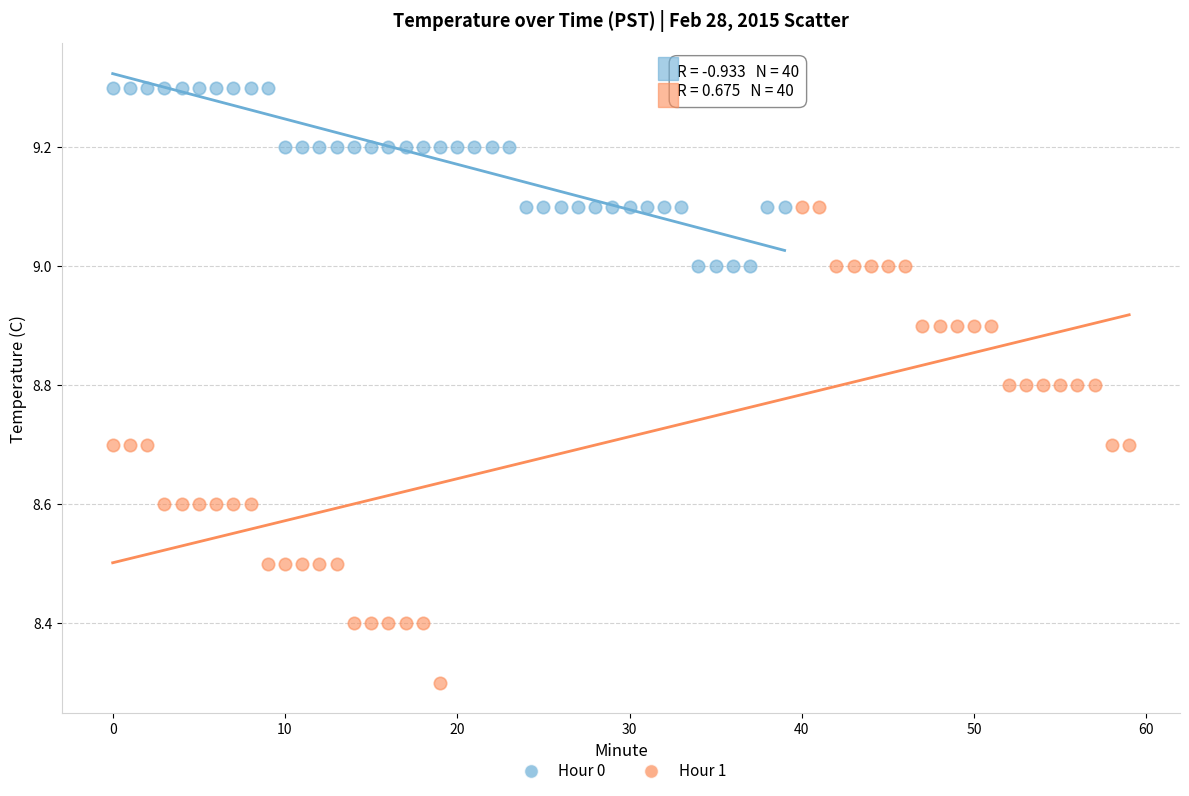

Which series reaches the minimum Y coordinate?

Hour 1